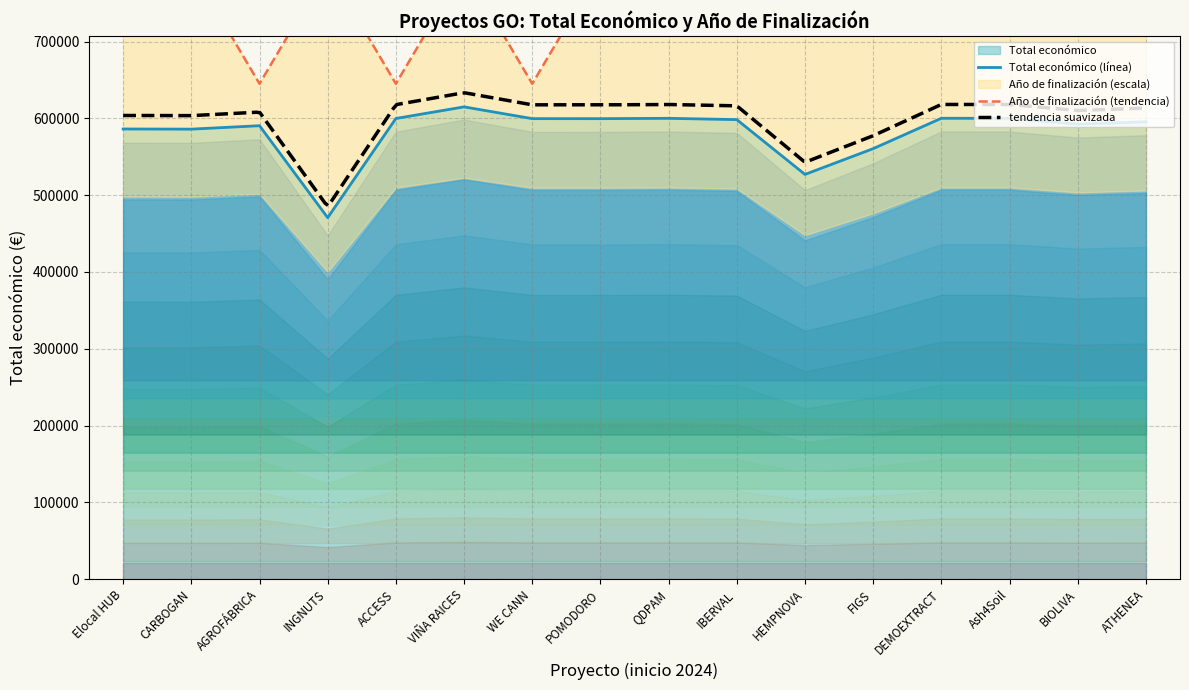

Where is the first local minimum for Año de finalización?

AGROFÁBRICA